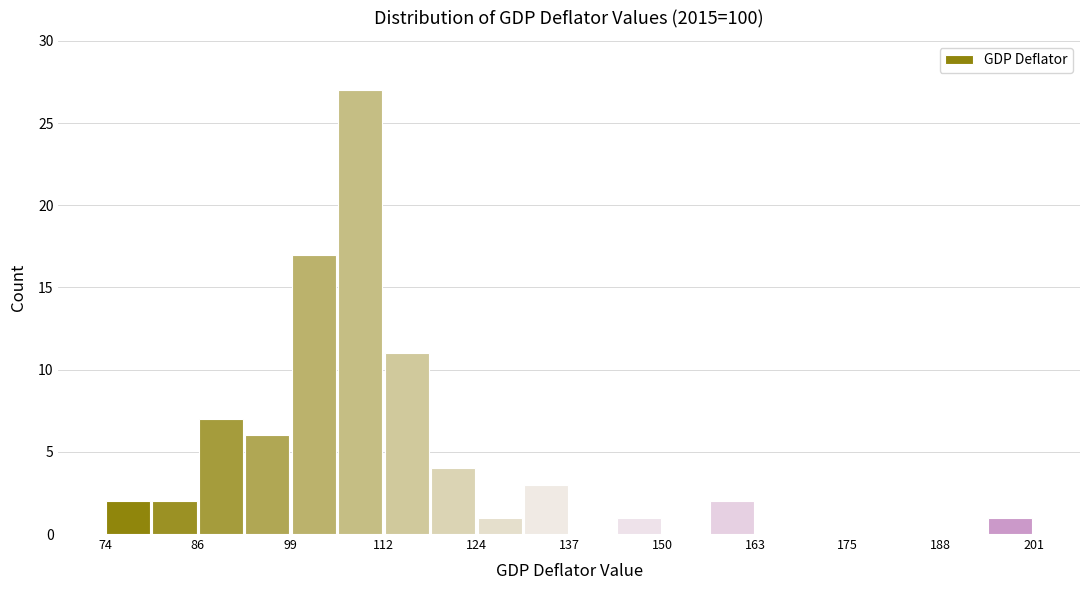

Read against the x-axis, roughly where is the centre of the tallest bar?

108